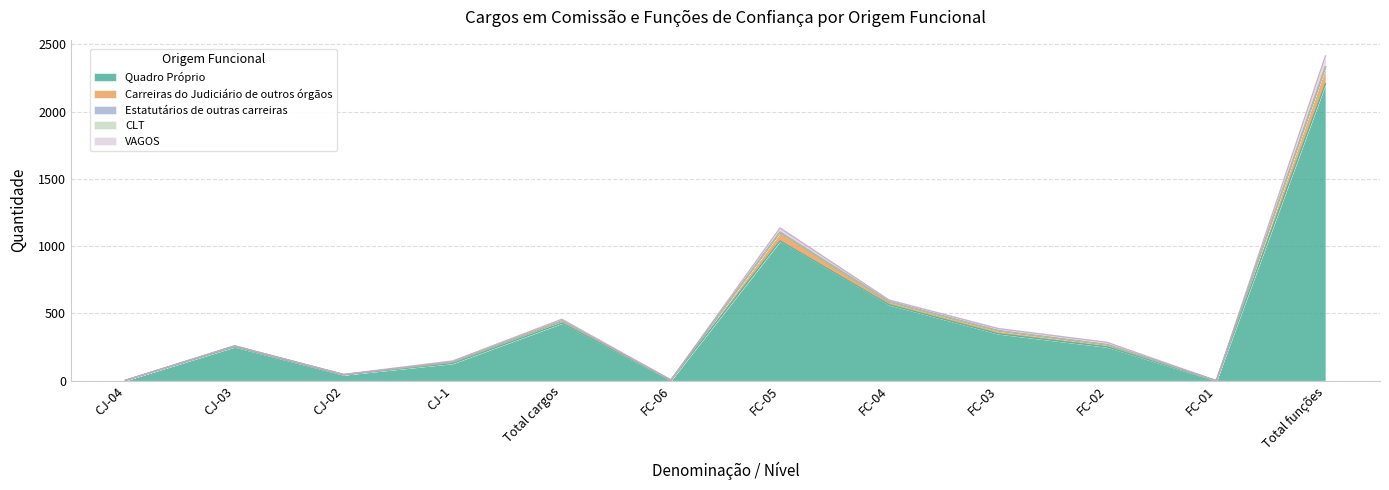

Which has a higher value, FC-03 or FC-01?

FC-03